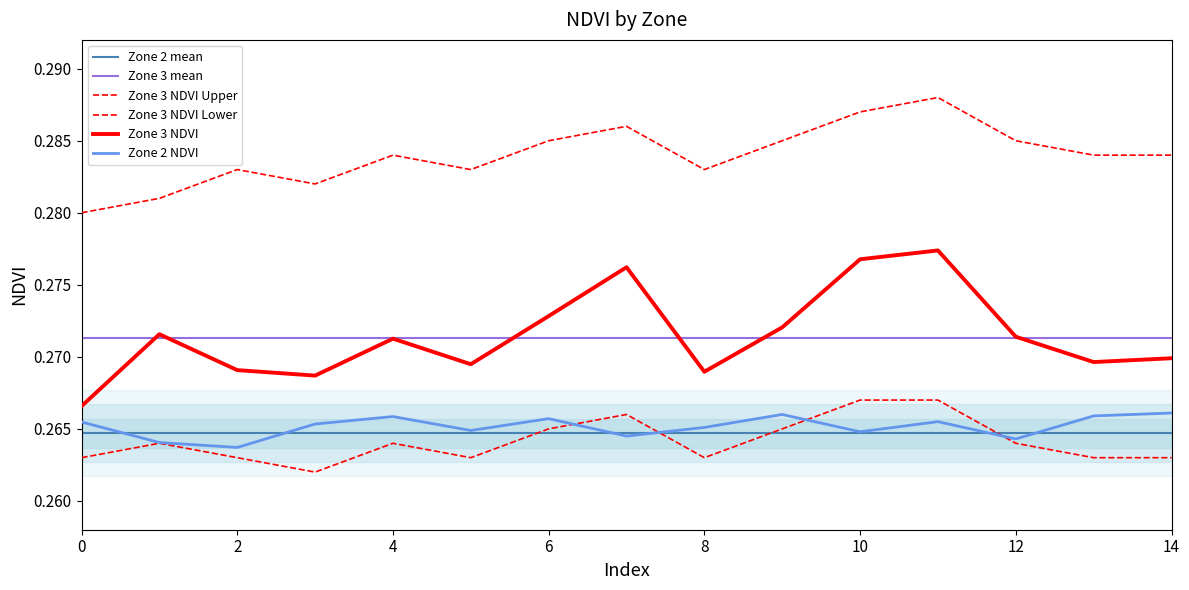

Reading left to right, list all the values displayed in this chart.

Zone 2 NDVI: 0.3	0.3	0.3	0.3	0.3	0.3	0.3	0.3	0.3	0.3	0.3	0.3	0.3	0.3	0.3
Zone 3 NDVI: 0.3	0.3	0.3	0.3	0.3	0.3	0.3	0.3	0.3	0.3	0.3	0.3	0.3	0.3	0.3
Zone 3 NDVI Upper: 0.3	0.3	0.3	0.3	0.3	0.3	0.3	0.3	0.3	0.3	0.3	0.3	0.3	0.3	0.3
Zone 3 NDVI Lower: 0.3	0.3	0.3	0.3	0.3	0.3	0.3	0.3	0.3	0.3	0.3	0.3	0.3	0.3	0.3